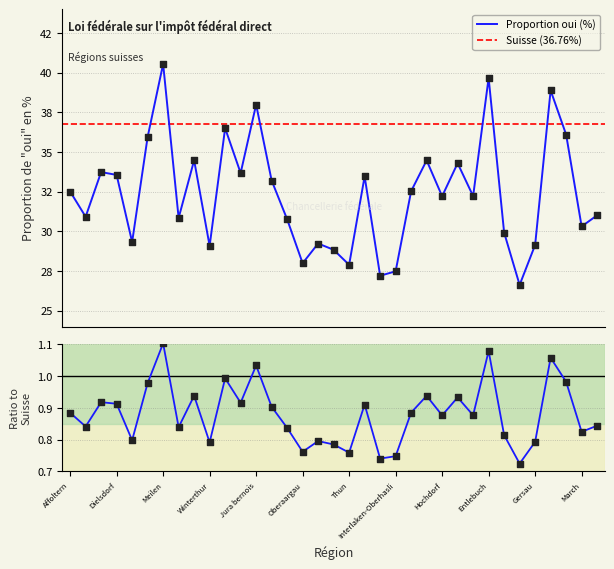

What is the ratio of the value at Kt. Uri to the value at Dietikon?

0.8